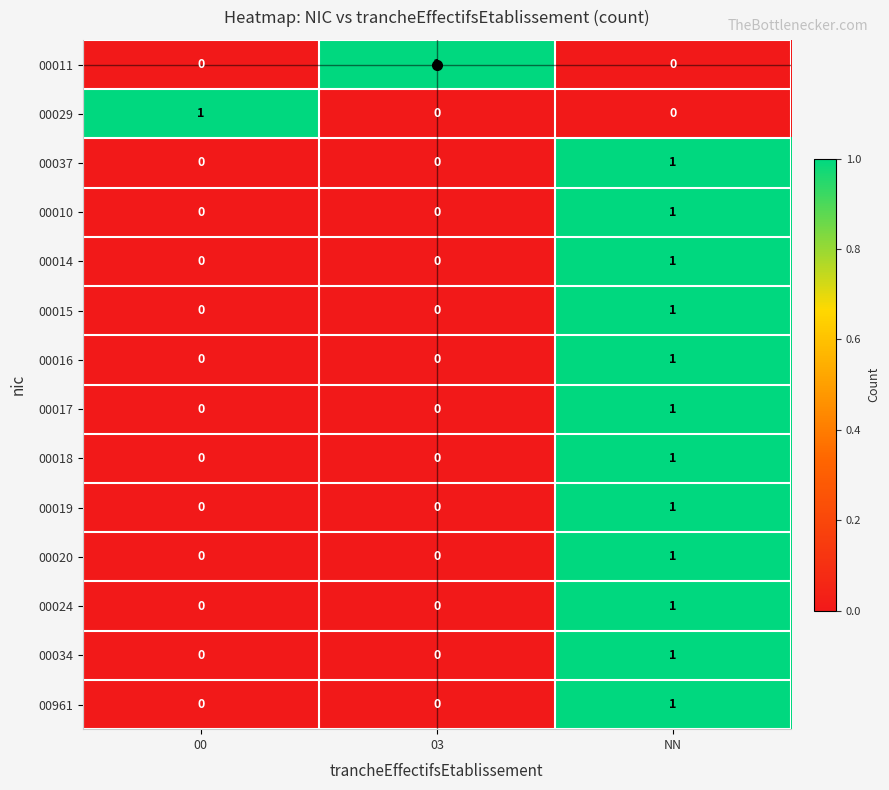

At how many categories does at least one series exceed 0?

3